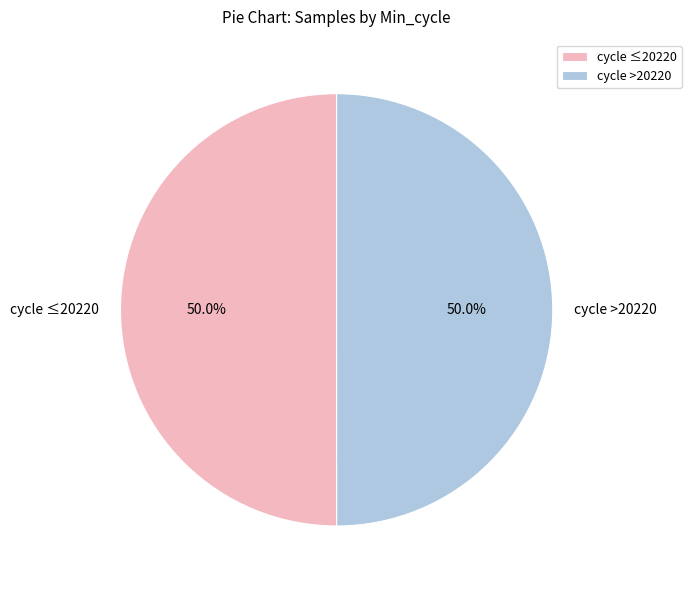

Approximately how many times larger is the value at cycle ≤20220 compared to cycle >20220?

1.0